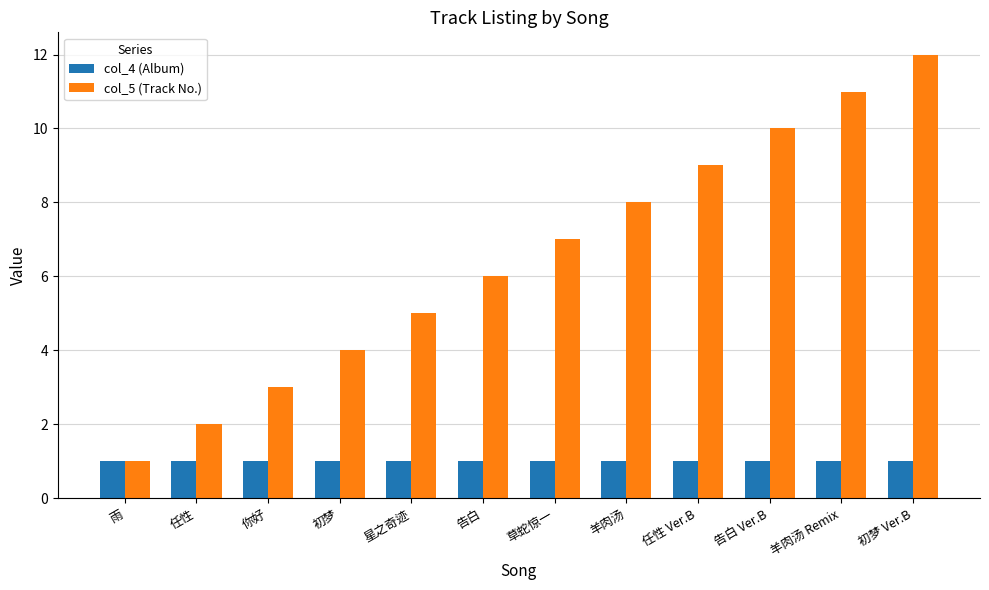

What is the total value across all series at 告白?

7